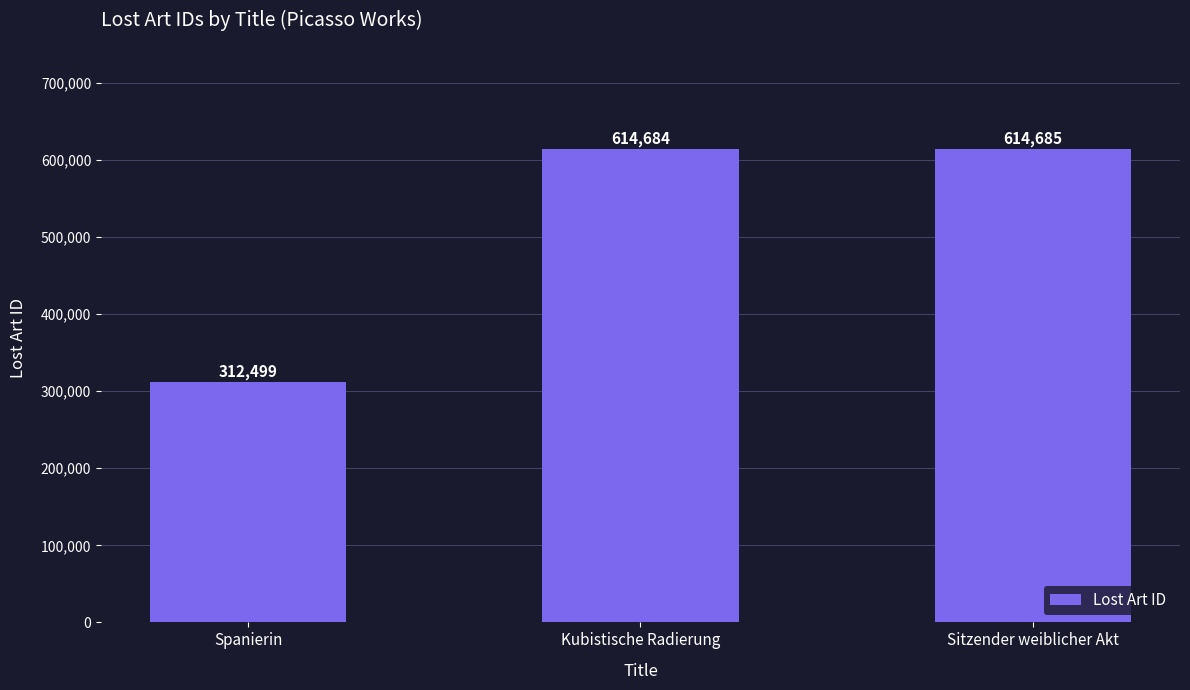

The chart shows a value of 614685 at Sitzender weiblicher Akt. True or false?

True